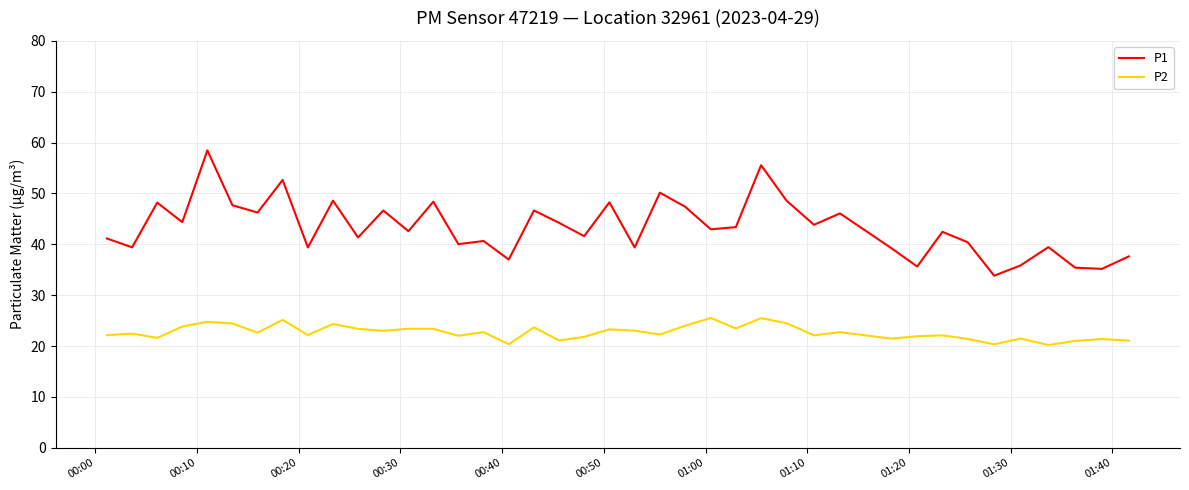

List the series in order of their overall mean, highest first.

P1, P2